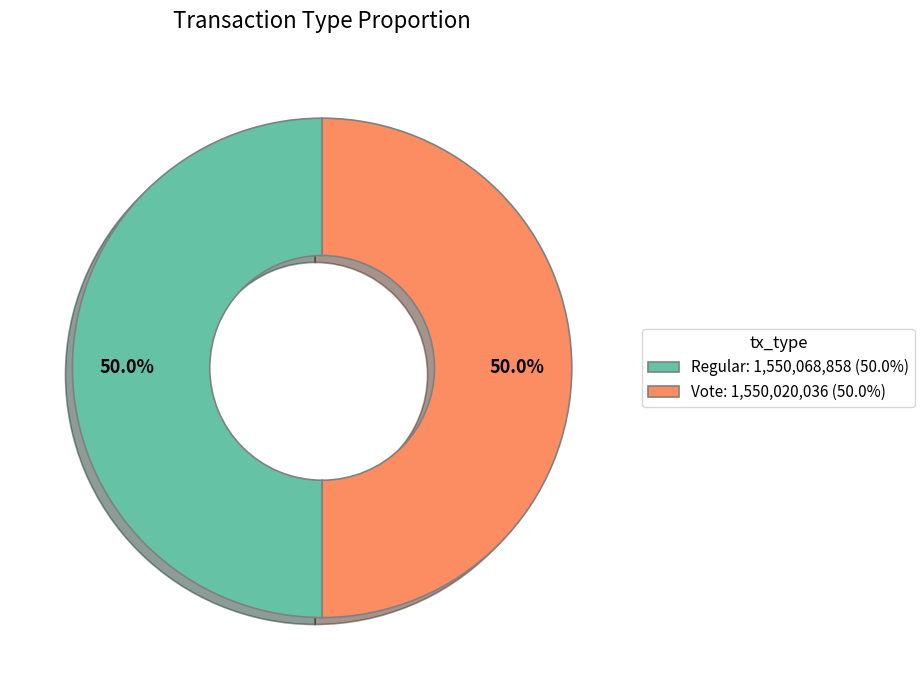

What percentage is the Vote slice, to the nearest percent?

50%